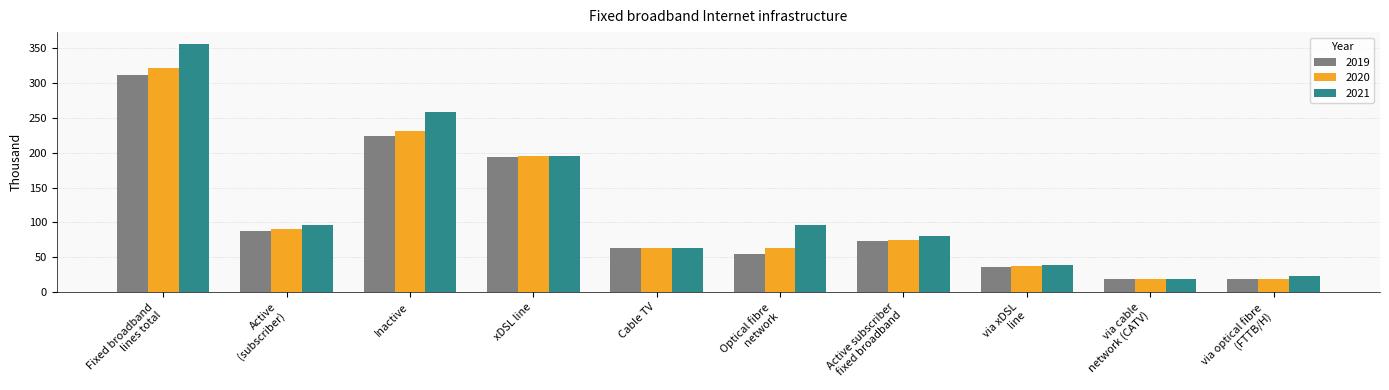

Is it true that 2020 equals 63.4 at Cable TV?

True